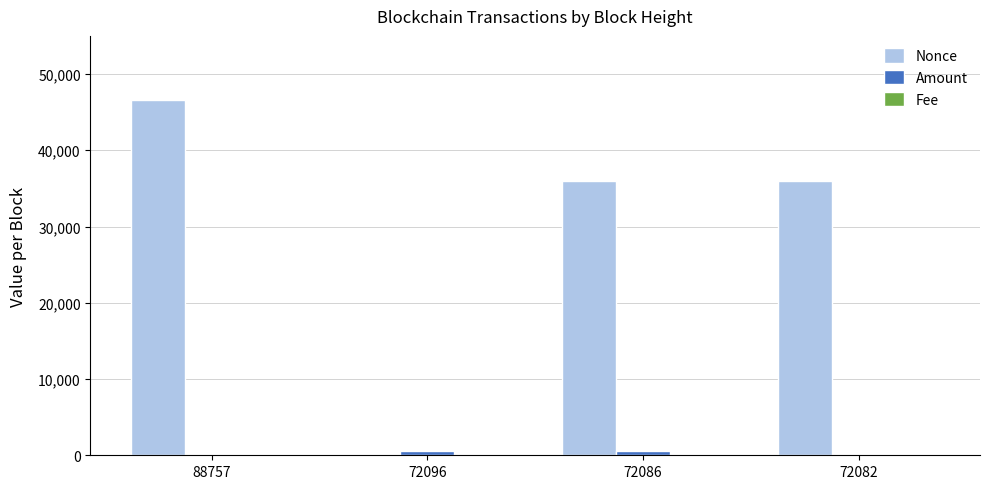

Which series changed the most between 88757 and 72096?

Nonce